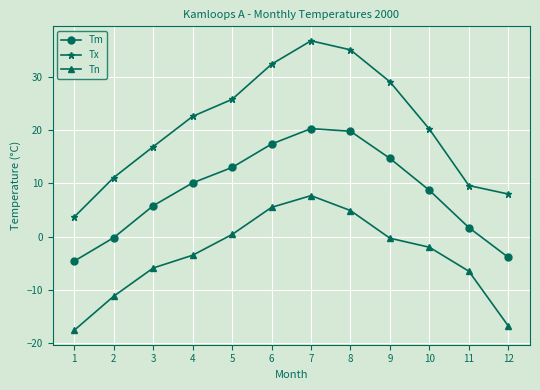

What is the average value of the Tn series?

-3.8